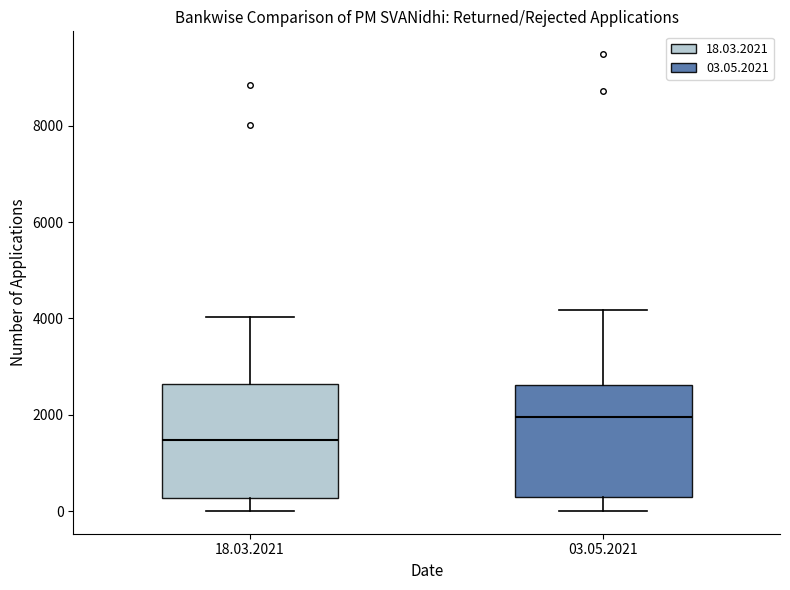

Reading left to right, transcribe this box plot: for each box, give where its median line is, the range the box spans, and where its two whiskers end, as read against the y-axis. The values are not printed on the chart, so give them approximately, as read against the axis.

18.03.2021: median 1400, box 200 to 2600, whiskers 0 to 4000
03.05.2021: median 2000, box 200 to 2600, whiskers 0 to 4200